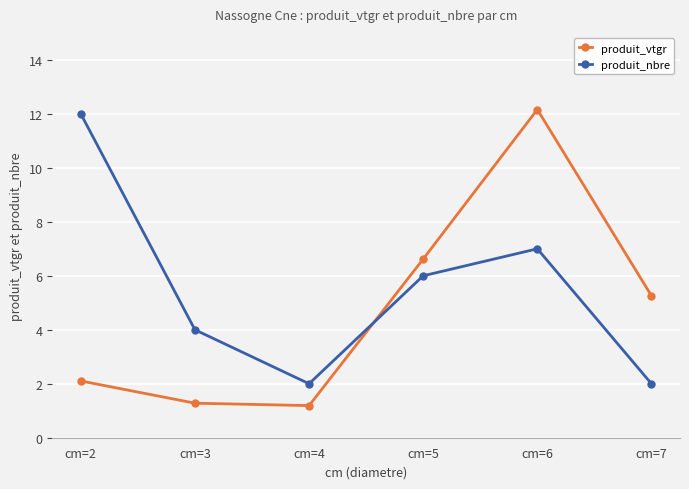

Does the chart display data point markers on the line(s)?

Yes